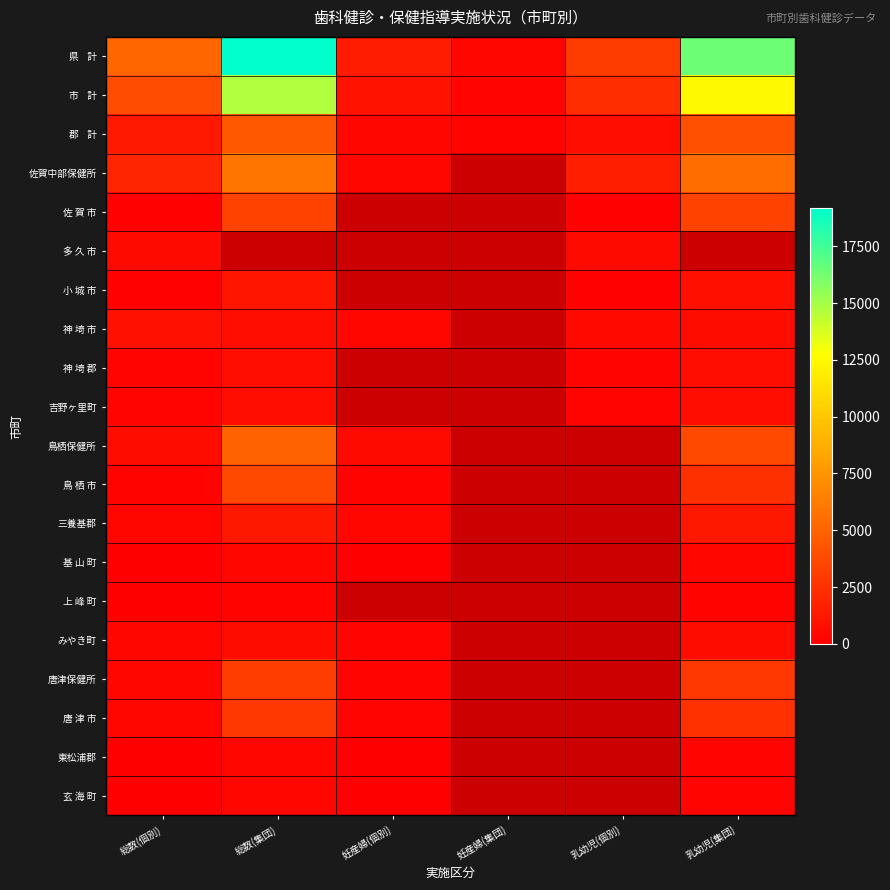

What is the difference between the 小 城 市 values at 総数(集団) and 乳幼児(個別)?

995.0